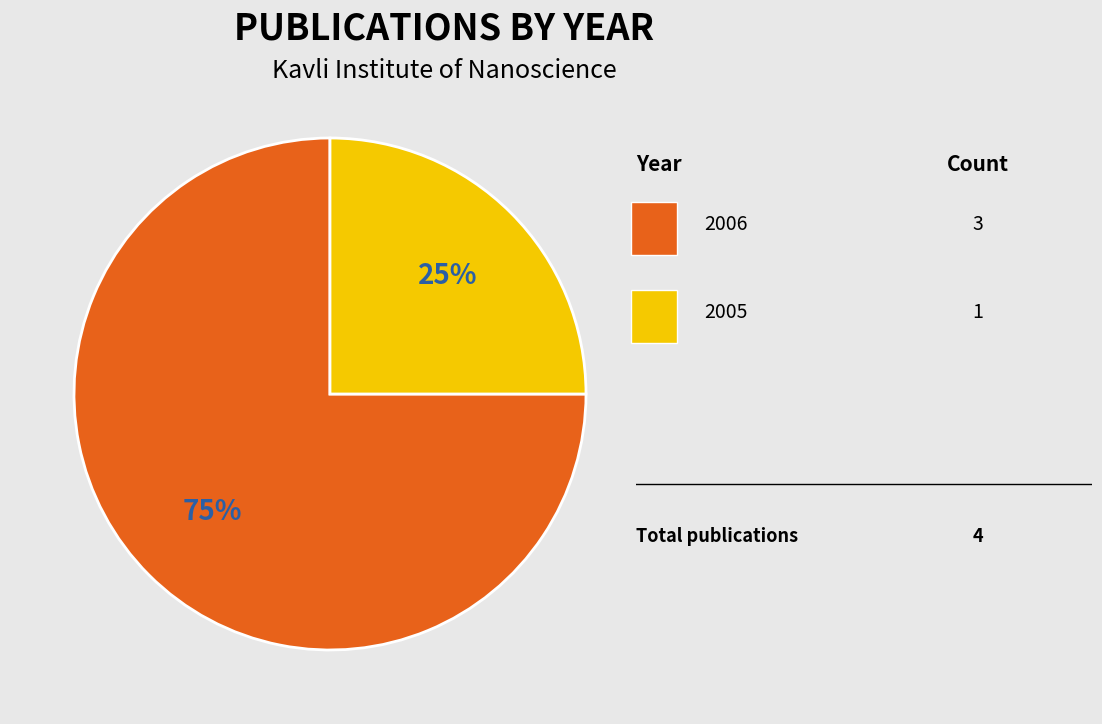

Count the number of slices in the pie.

2